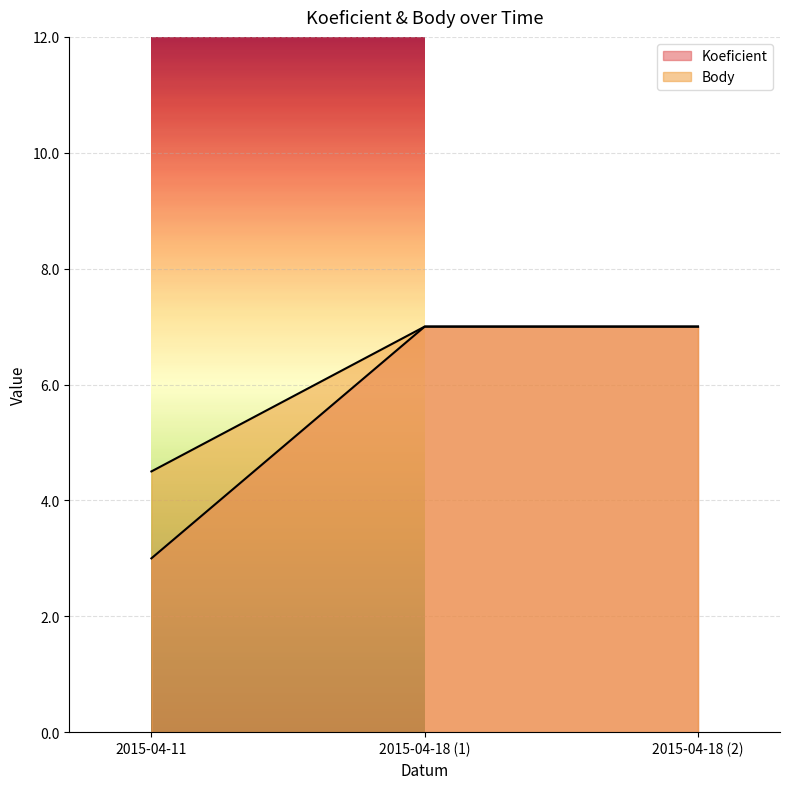

Reading left to right, list all the values displayed in this chart.

Koeficient: 2015-04-11=3.0	2015-04-18 (1)=7.0	2015-04-18 (2)=7.0
Body: 2015-04-11=4.5	2015-04-18 (1)=7.0	2015-04-18 (2)=7.0